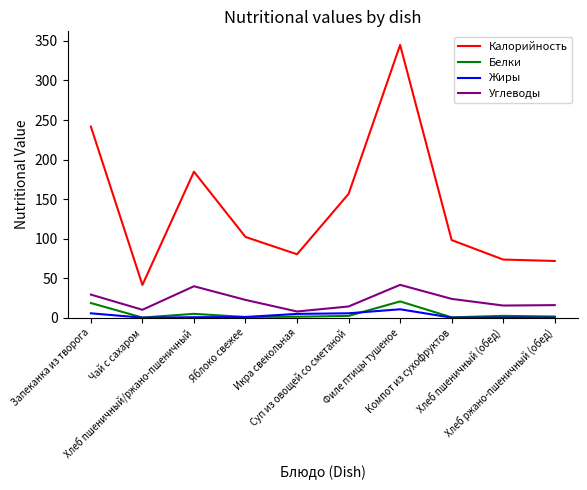

True or false: Углеводы and Калорийность intersect in this chart.

False